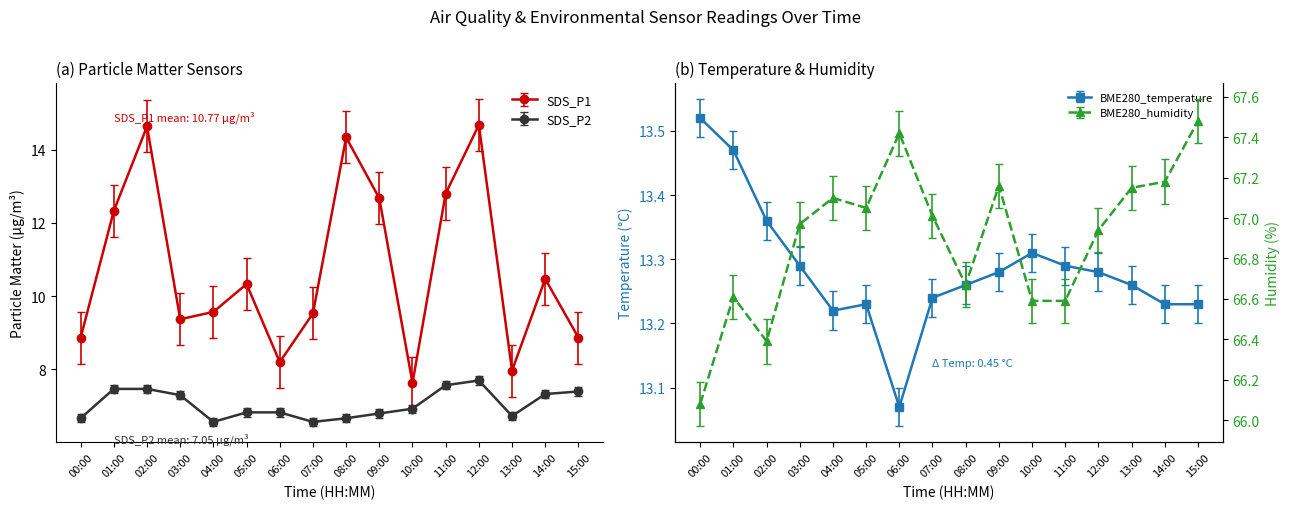

Is it true that SDS_P2 equals 6.8 at 05:00?

True